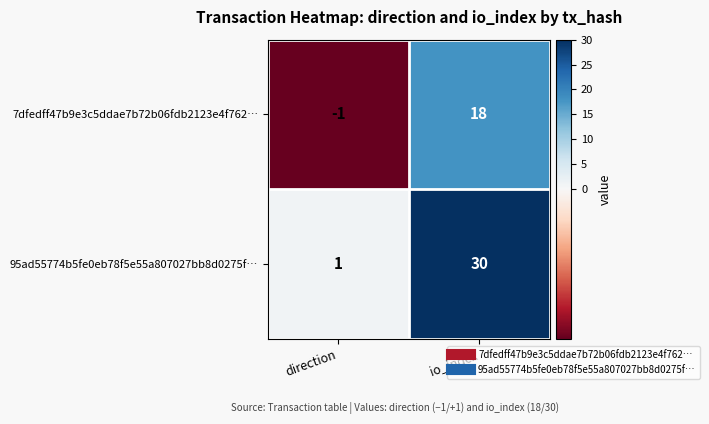

Which series has the widest spread of values?

95ad55774b5fe0eb78f5e55a807027bb8d0275f…